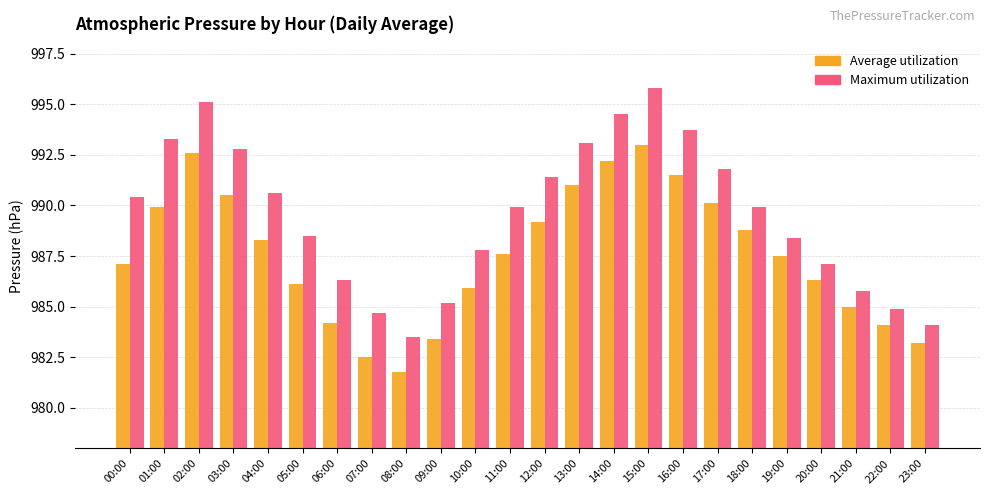

How many bars are there in each group?

2